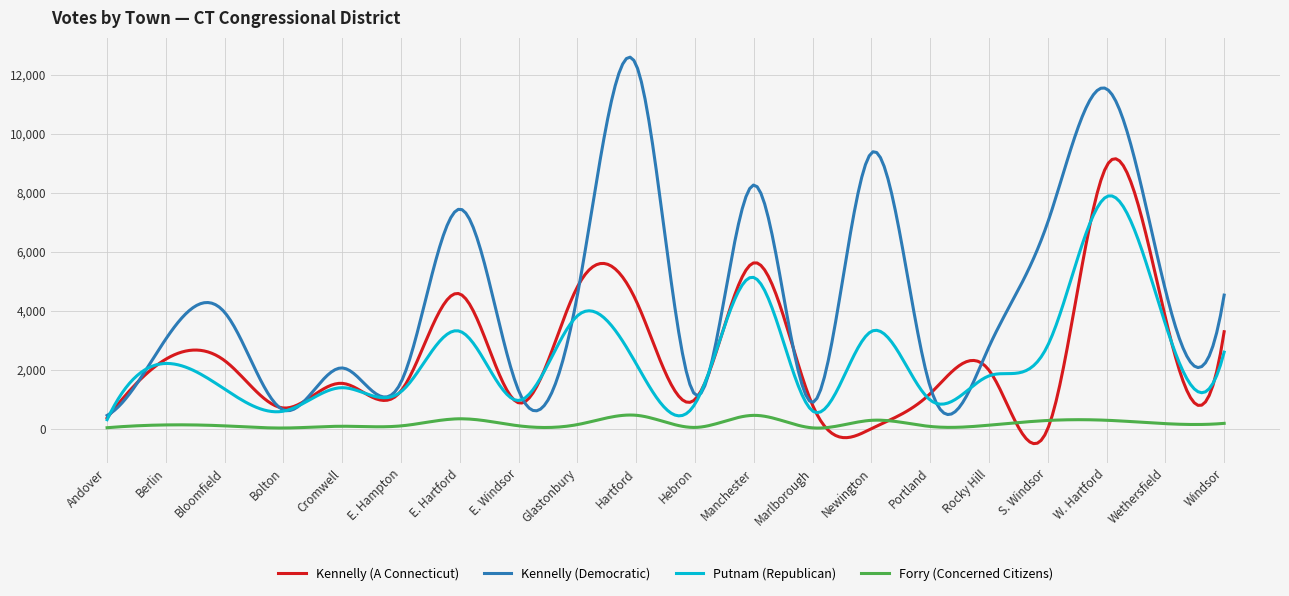

Which series has the widest spread of values?

Kennelly (Democratic)